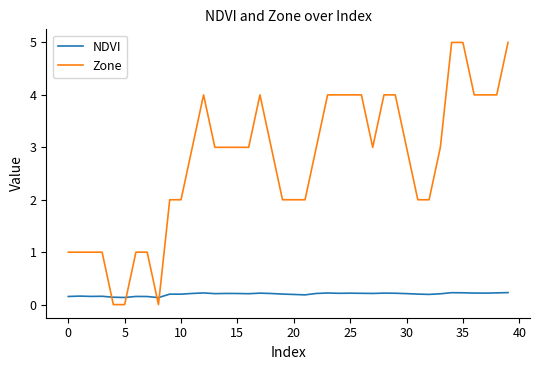

Which series ends up on top after the final intersection of Zone and NDVI?

Zone